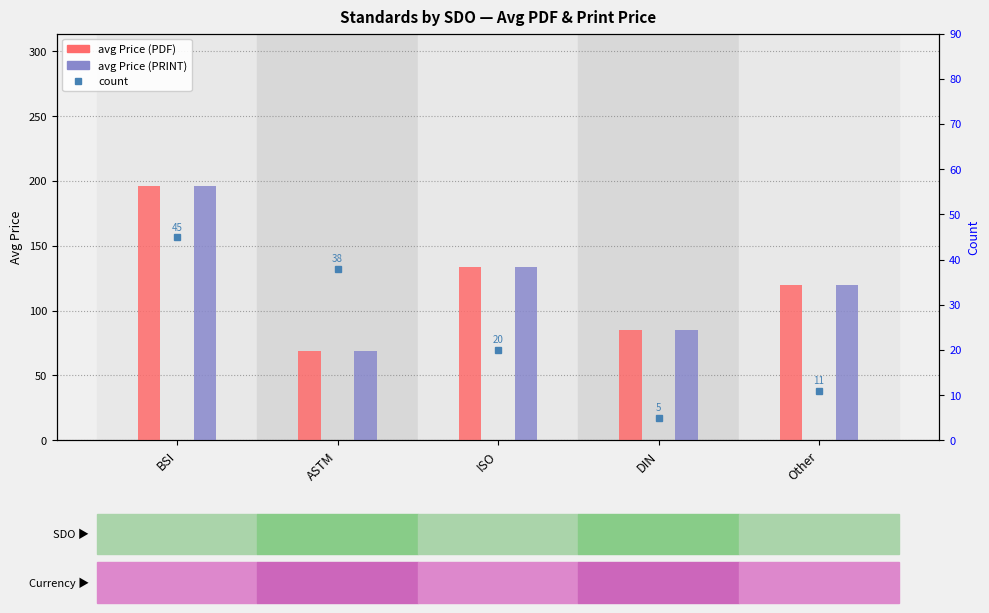

What is the difference between the avg Price (PRINT) values at Other and ISO?

14.0